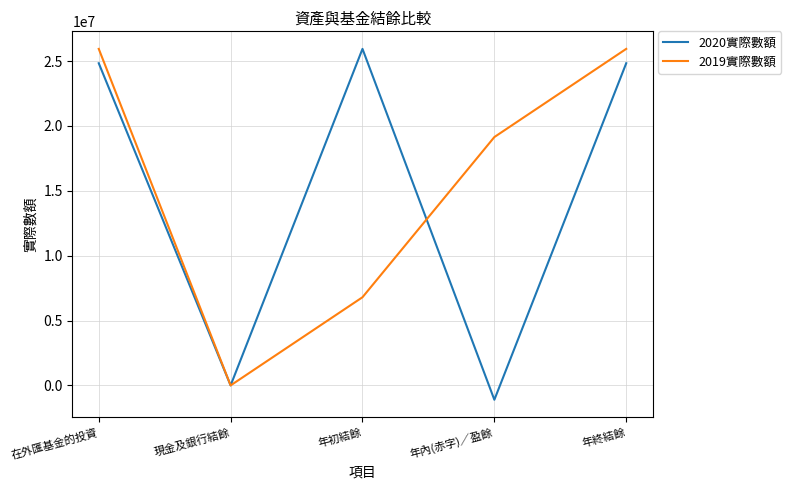

True or false: 2019實際數額 has a value of 19142593 at 年內(赤字)／盈餘.

True